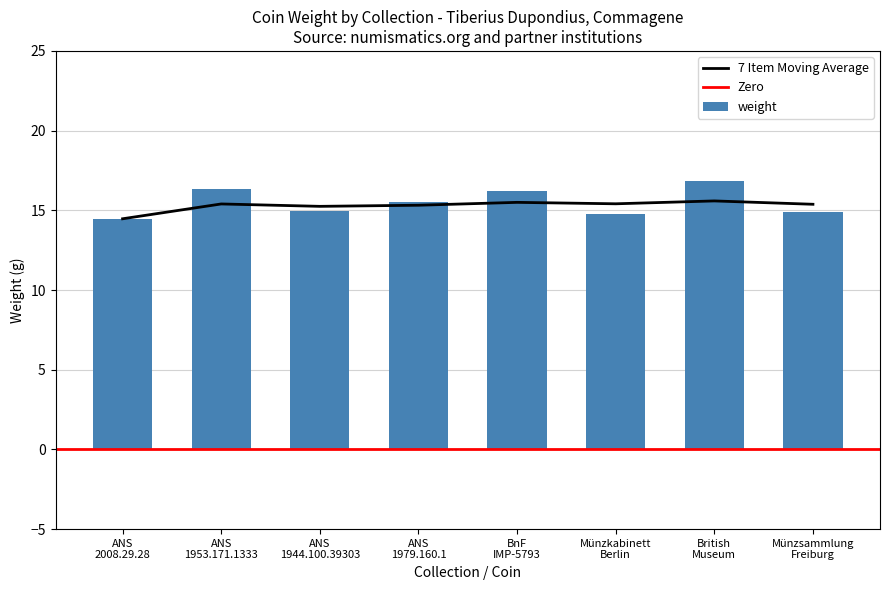

Approximately how many times larger is the value at British Museum compared to Münzsammlung Freiburg?

1.1